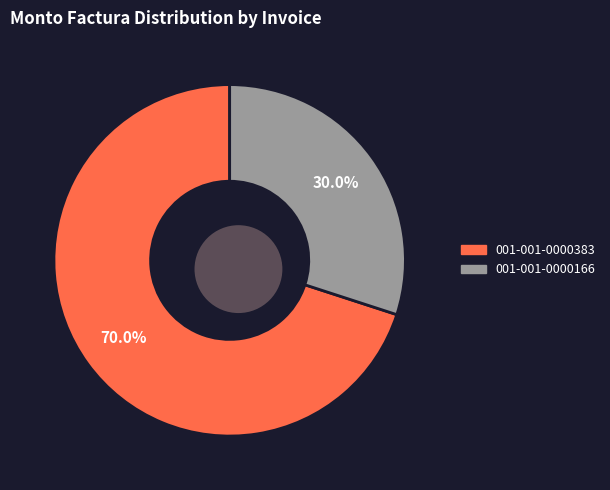

The 001-001-0000166 slice represents 18% of the pie. True or false?

False